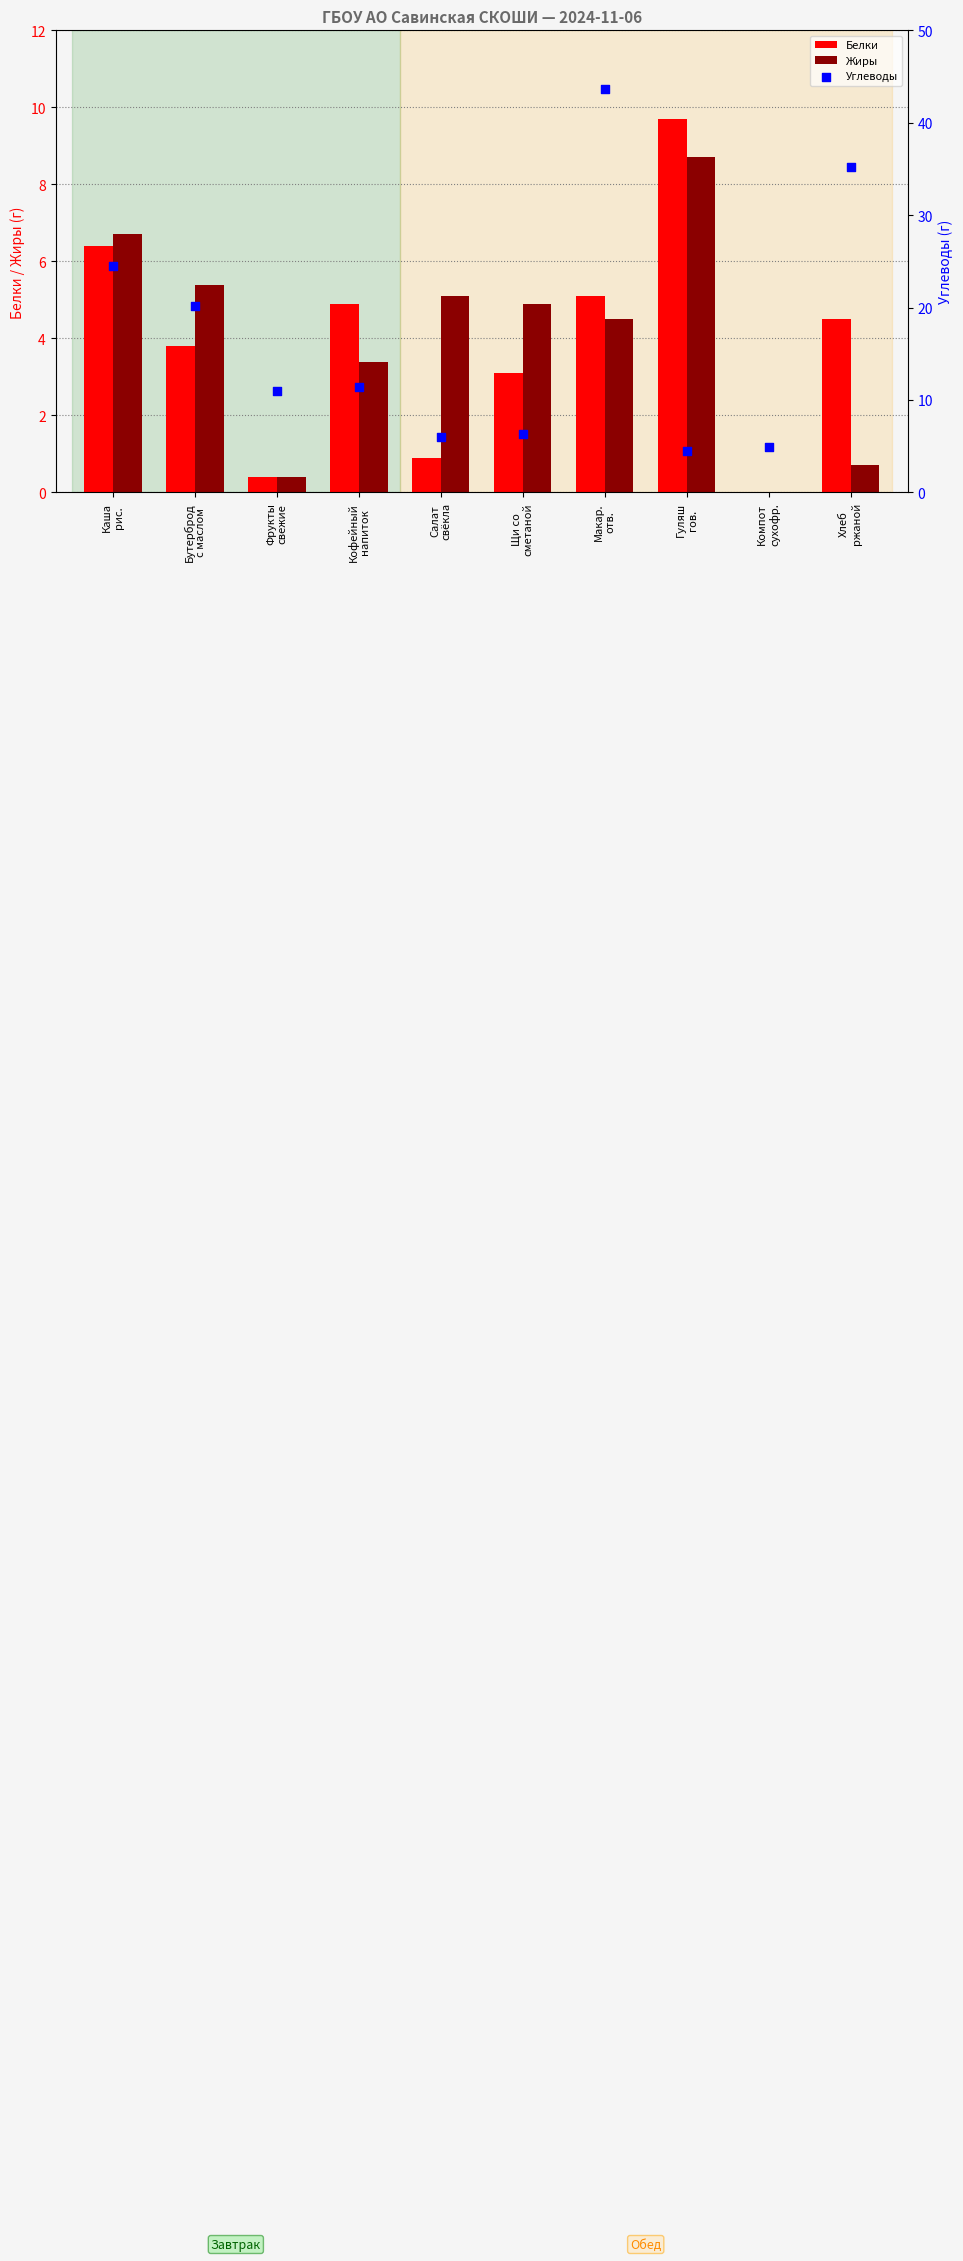

At which category is the sum across all series the highest?

Макар.
отв.